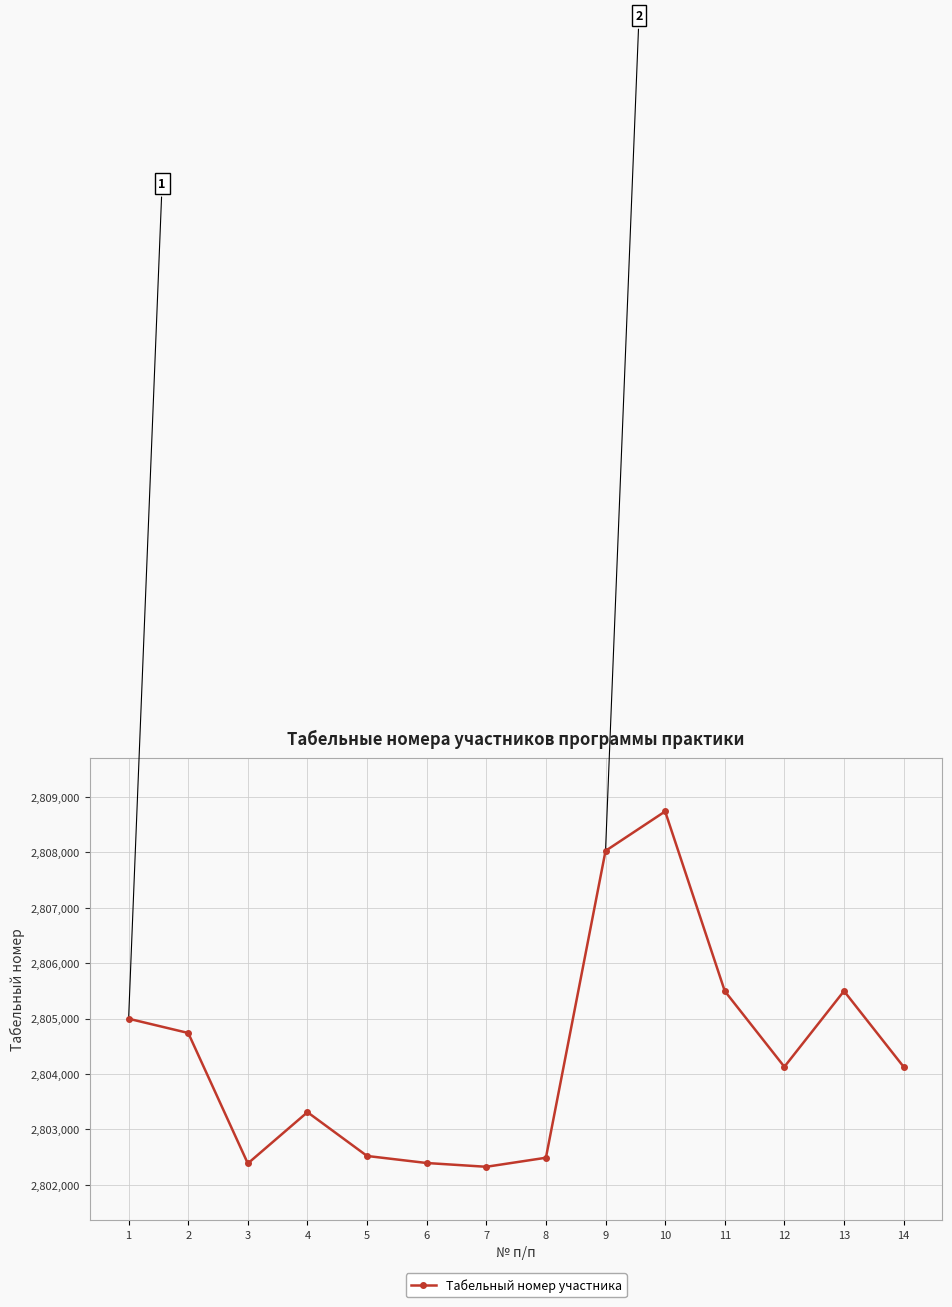

At which category does the chart reach its peak across all series?

10